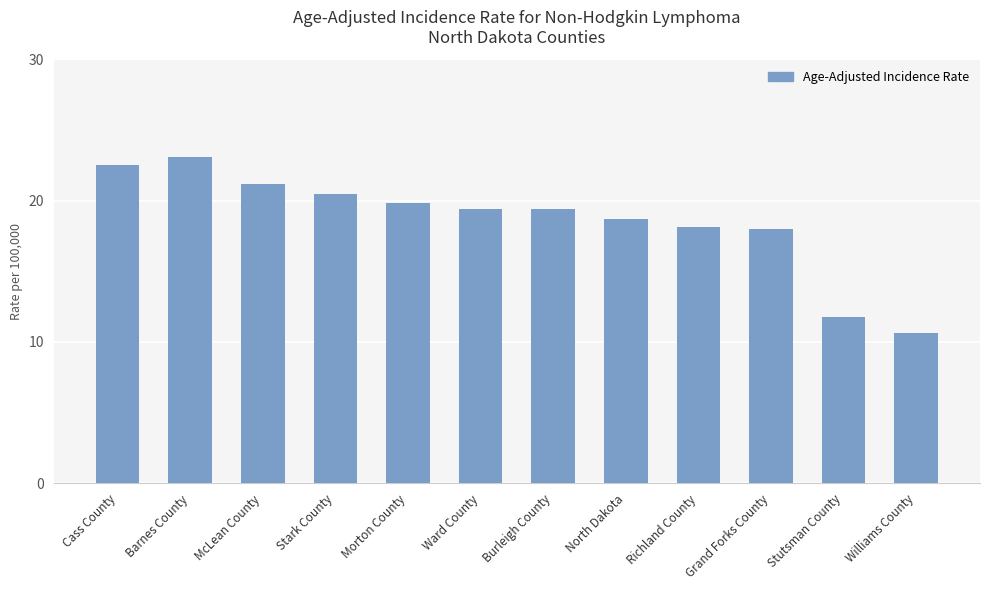

What is the difference between the maximum and minimum values?

12.5